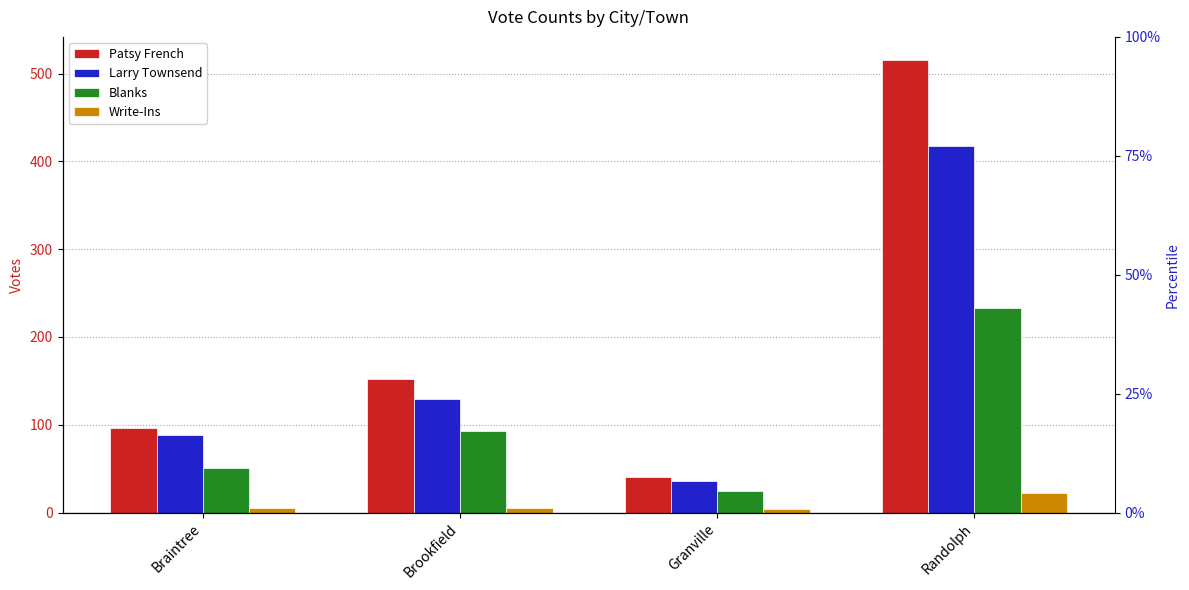

Which series has the largest total across all categories?

Patsy French